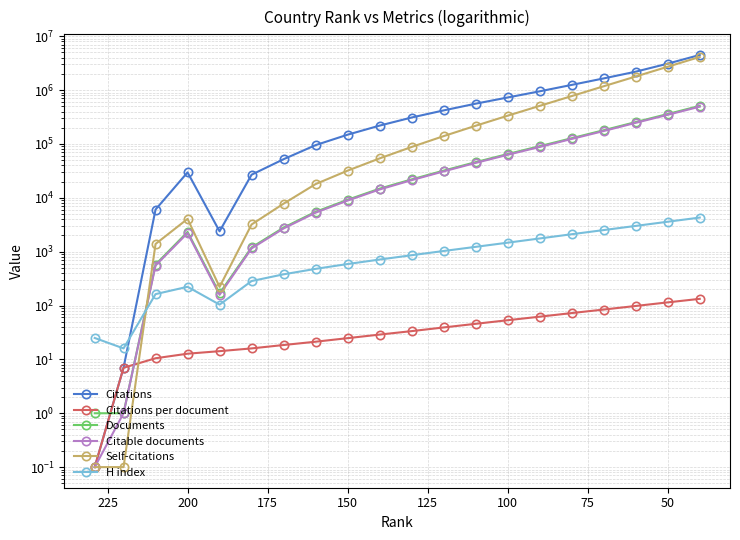

What is the value of the Citations point at the 16th from the left?

1250000.0